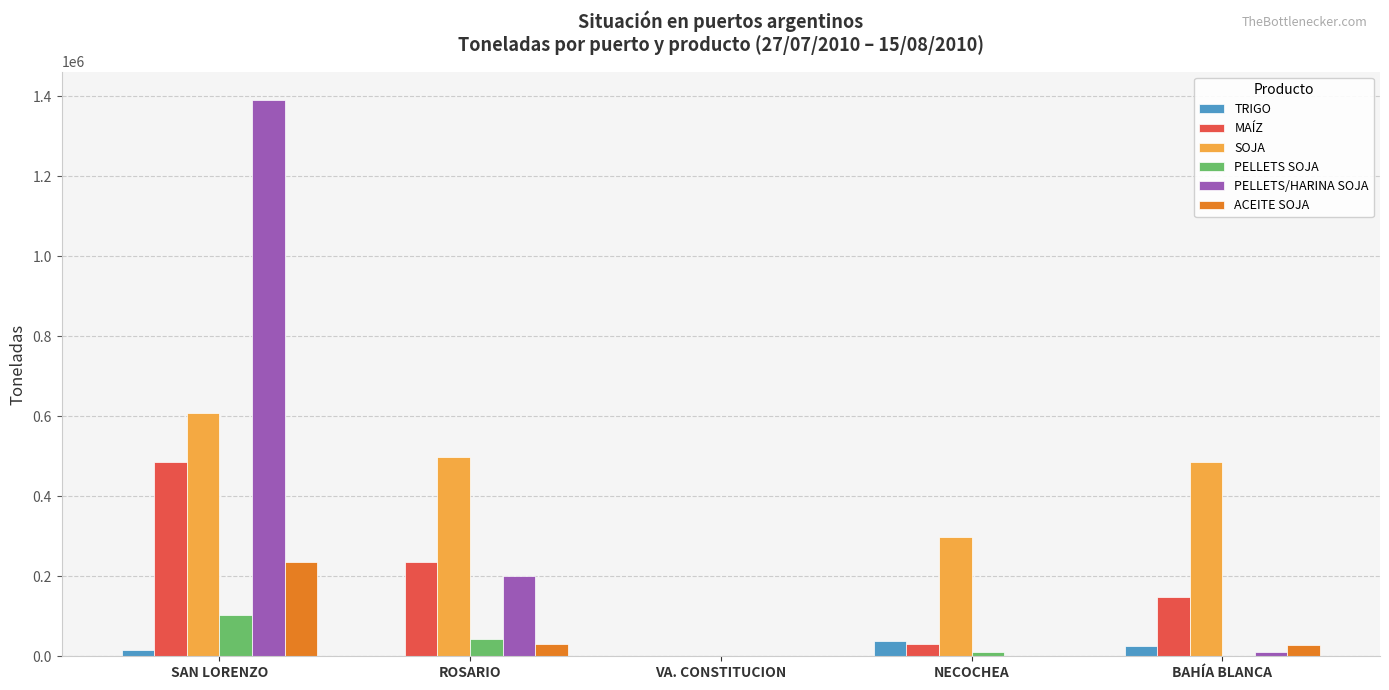

What is the maximum value for MAÍZ?

485148.7